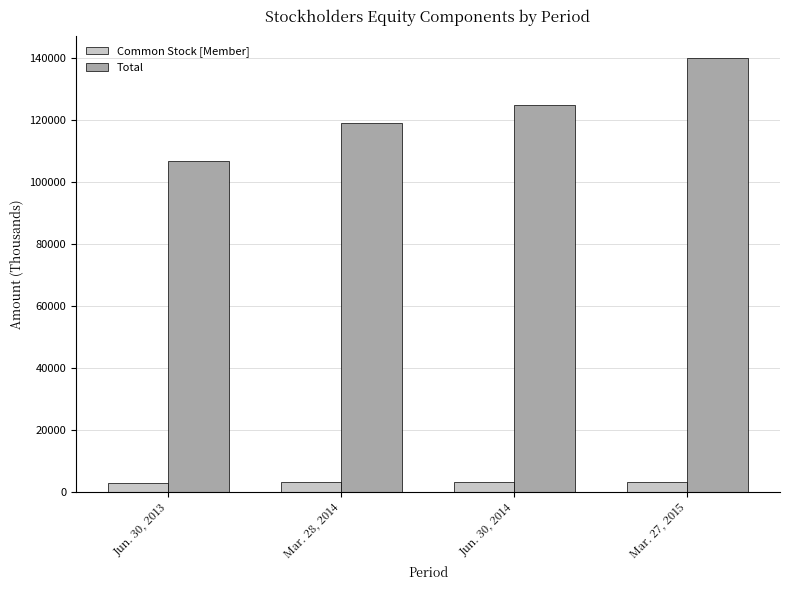

What are all the series names shown in the legend?

Common Stock [Member], Total